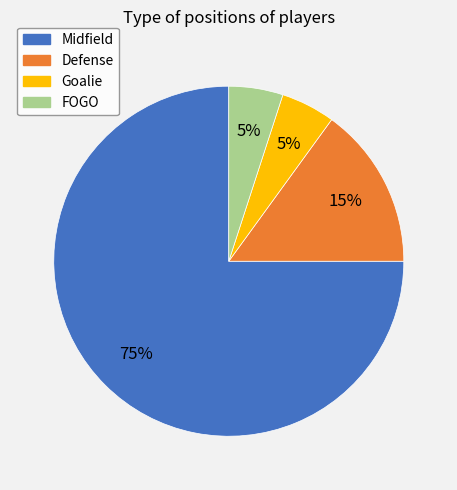

Which slice represents more than half of the pie?

Midfield